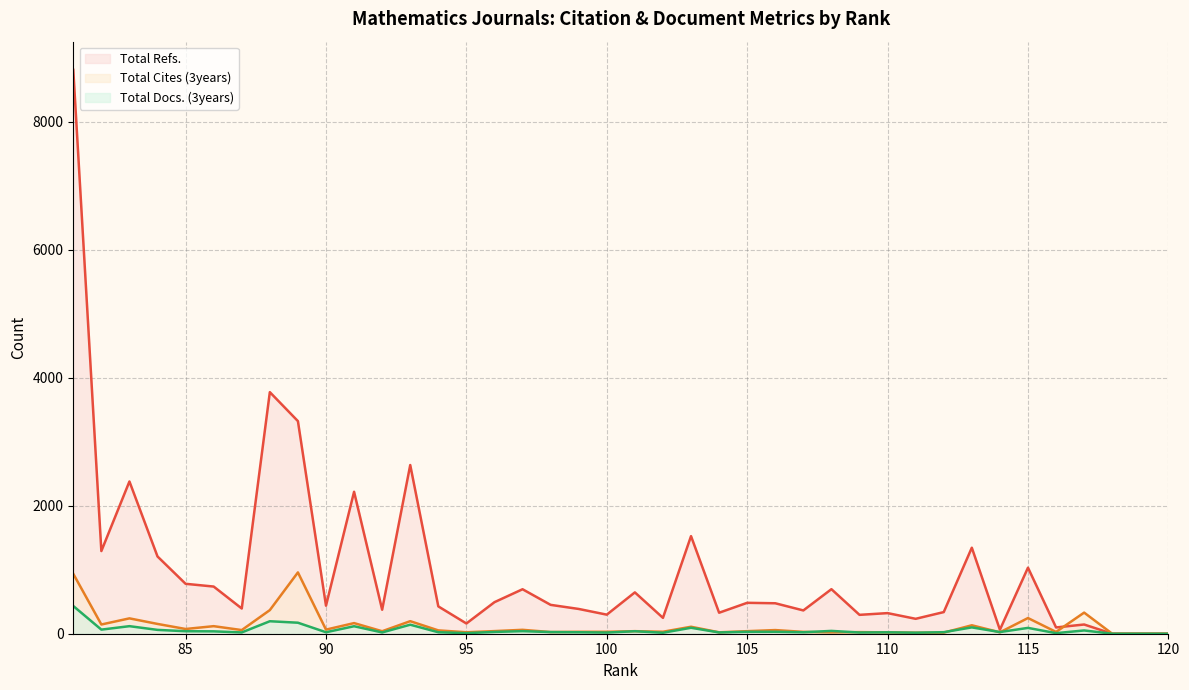

After their last crossing, which series has the higher values: Total Cites (3years) or Total Docs. (3years)?

Total Cites (3years)